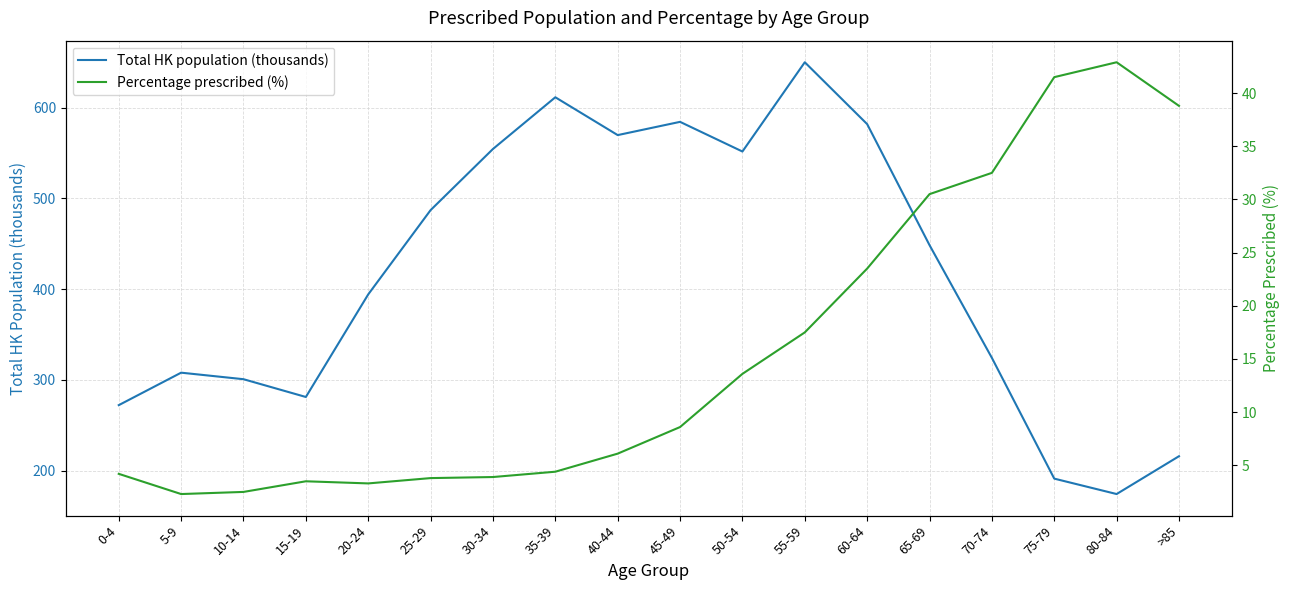

List the labels in order of Total HK population (thousands) value, smallest first.

80-84, 75-79, >85, 0-4, 15-19, 10-14, 5-9, 70-74, 20-24, 65-69, 25-29, 50-54, 30-34, 40-44, 60-64, 45-49, 35-39, 55-59